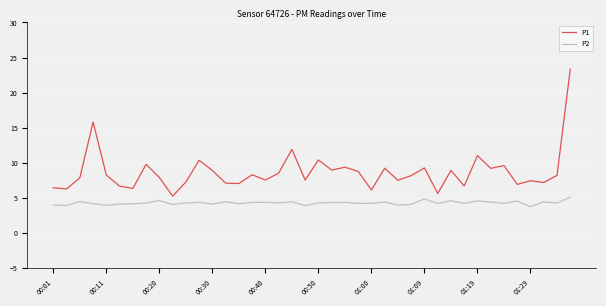

What is the greatest value displayed?

23.4